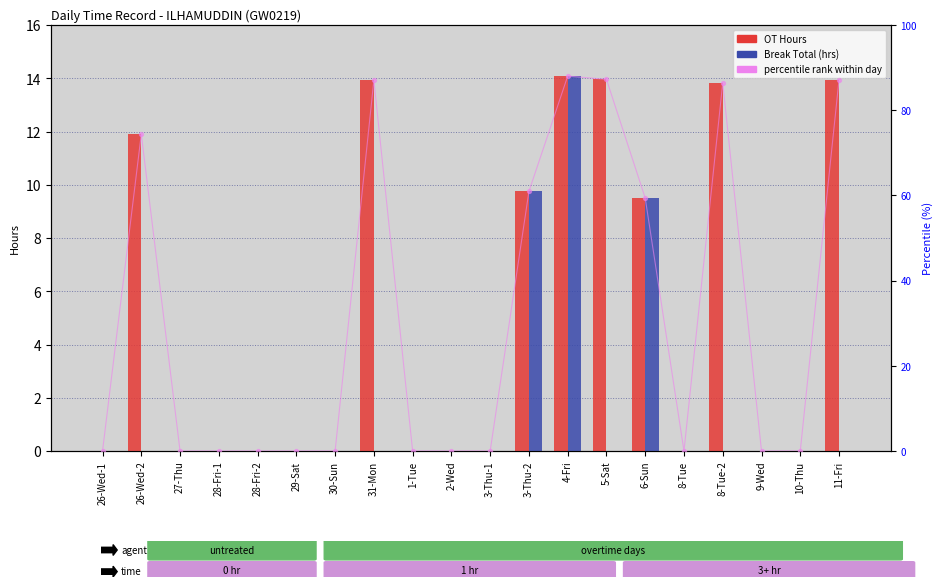

What are all the series names shown in the legend?

OT Hours, Break Total, percentile rank